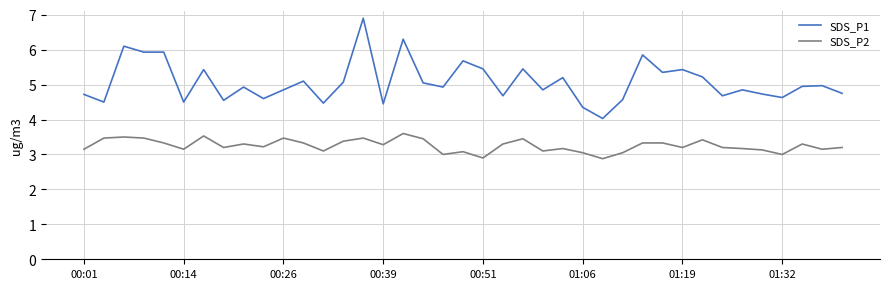

What are all the series names shown in the legend?

SDS_P1, SDS_P2